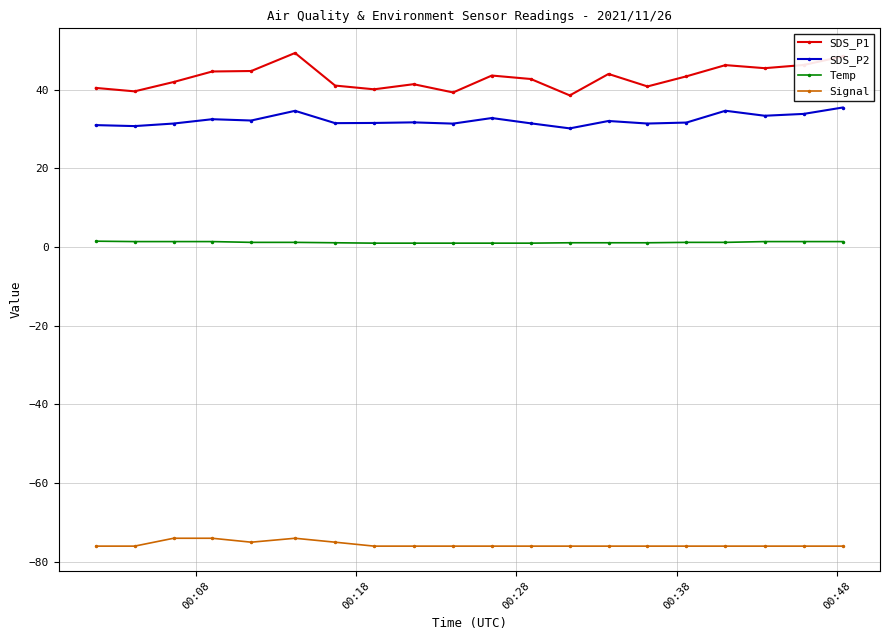

True or false: SDS_P2 and Temp intersect in this chart.

False